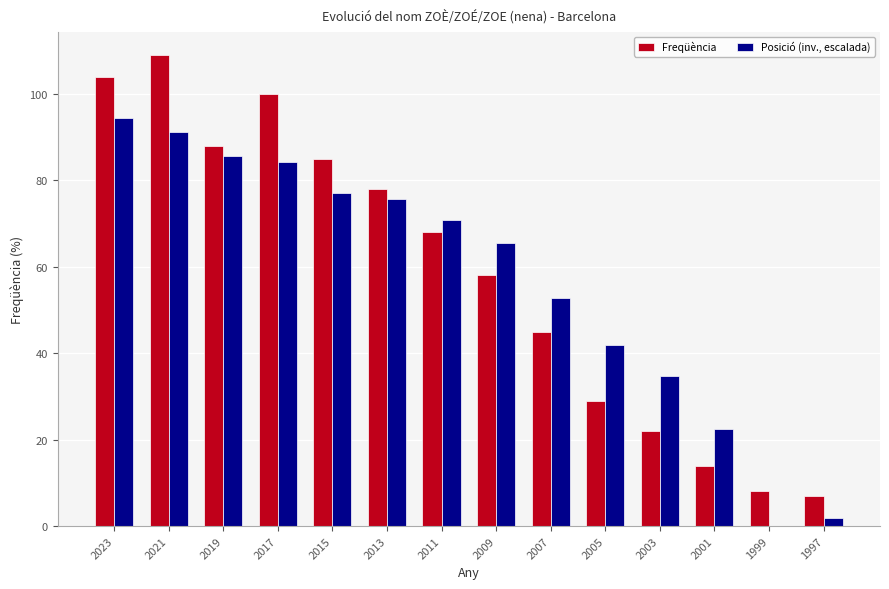

Is the value of Posició (inv., escalada) at 1997 greater than the value of Freqüència at 2013?

No